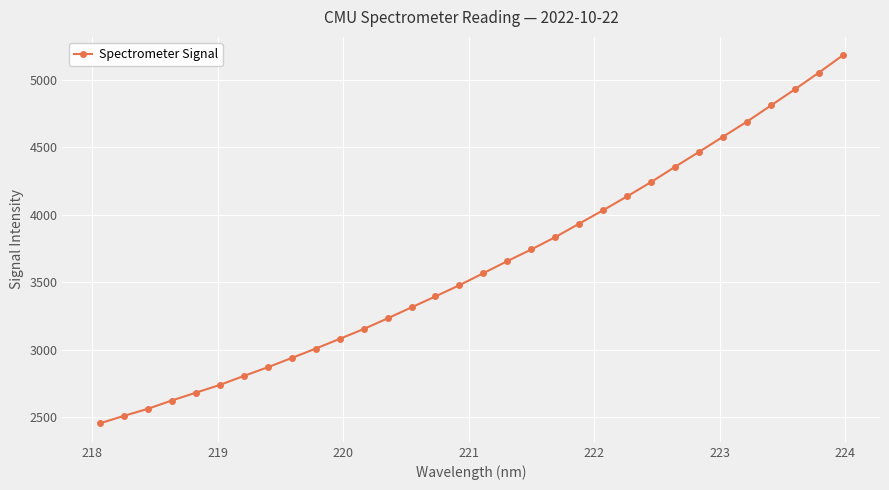

What is the value of the 28th point from the left?

4690.1